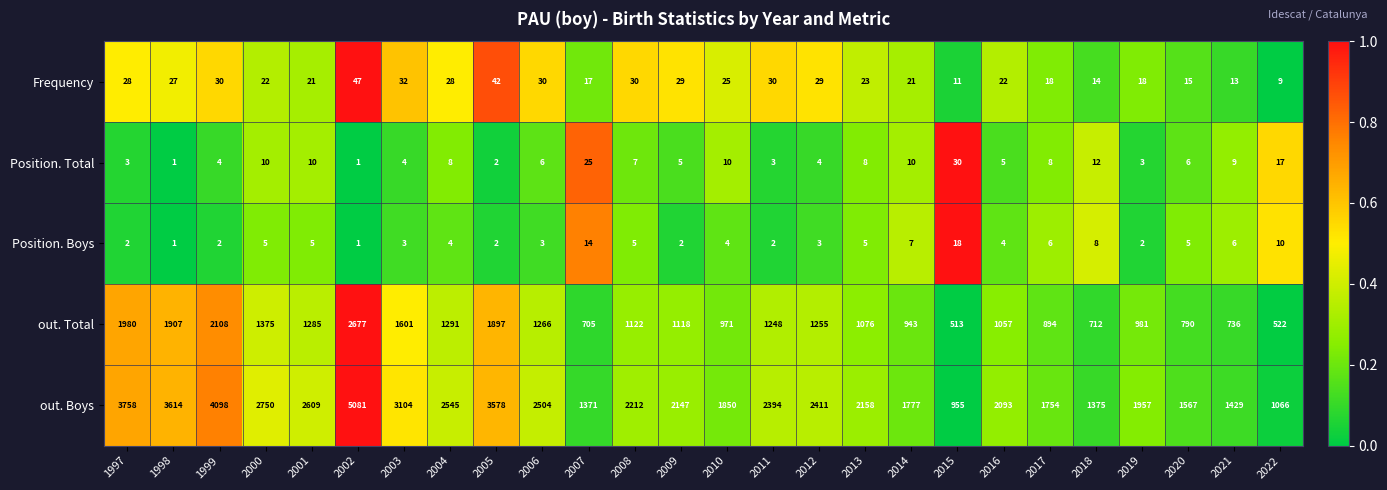

What is the maximum value shown in the chart?

5081